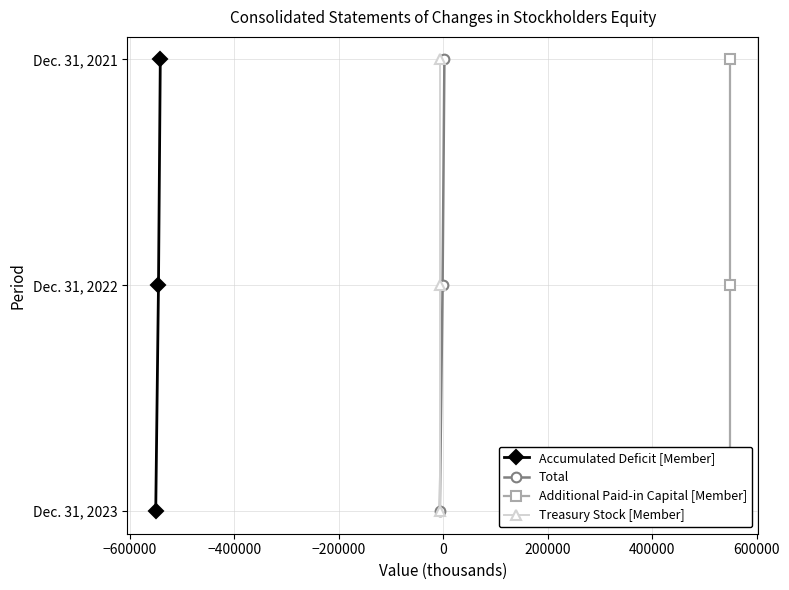

The value of Treasury Stock [Member] at −600000 is 2. True or false?

False